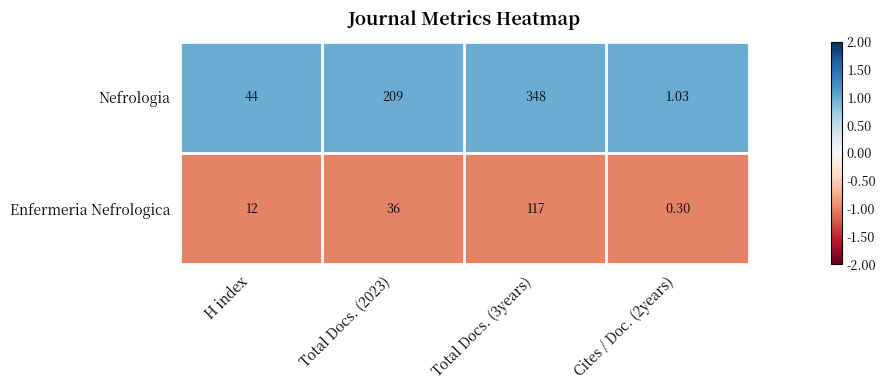

Is the value of Nefrologia at Cites / Doc. (2years) greater than the value of Enfermeria Nefrologica at Total Docs. (2023)?

No